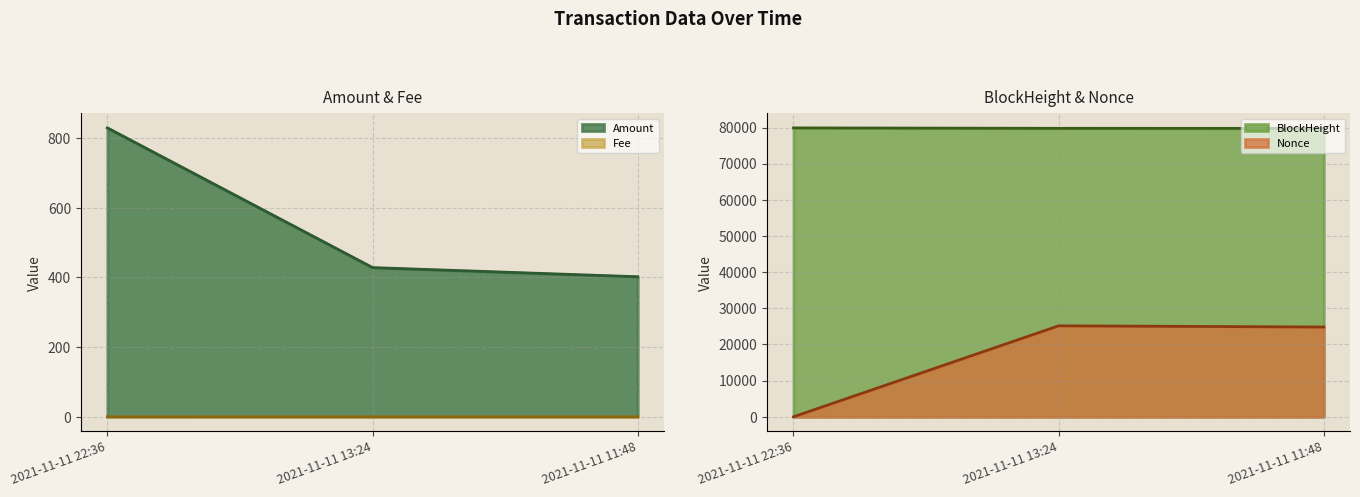

The Fee series shows 0.0 at 2021-11-11 11:48. True or false?

True